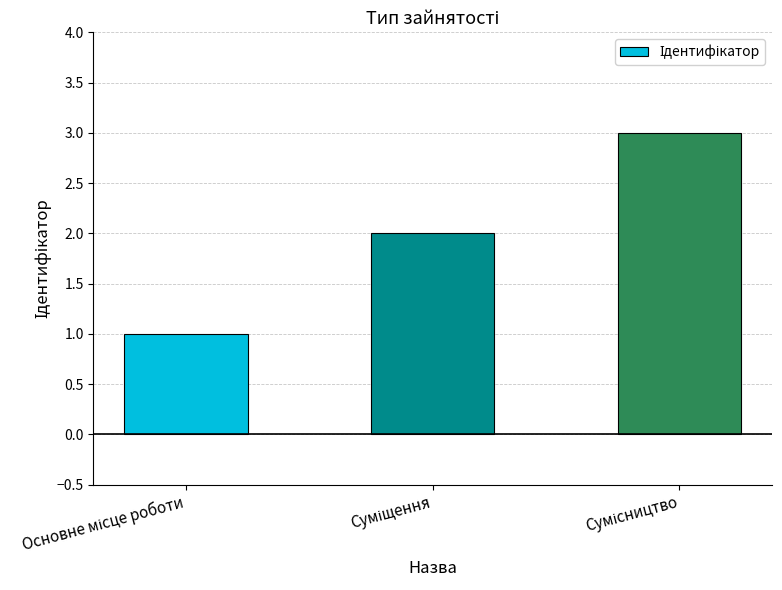

What is the value of the 3rd bar from the left?

3